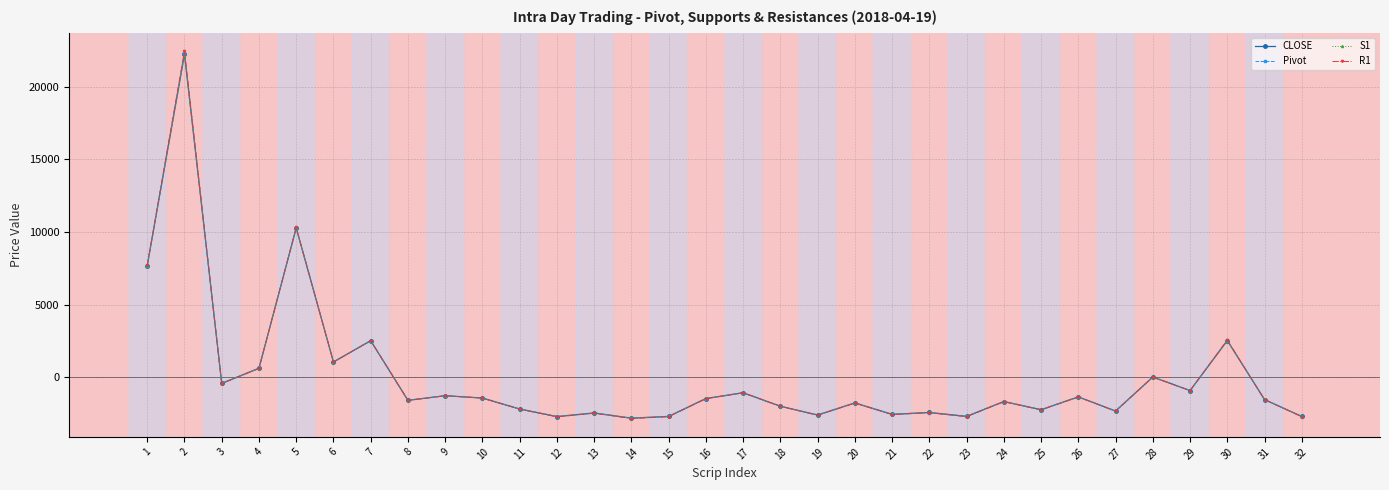

Which series has the largest range (max minus min)?

R1